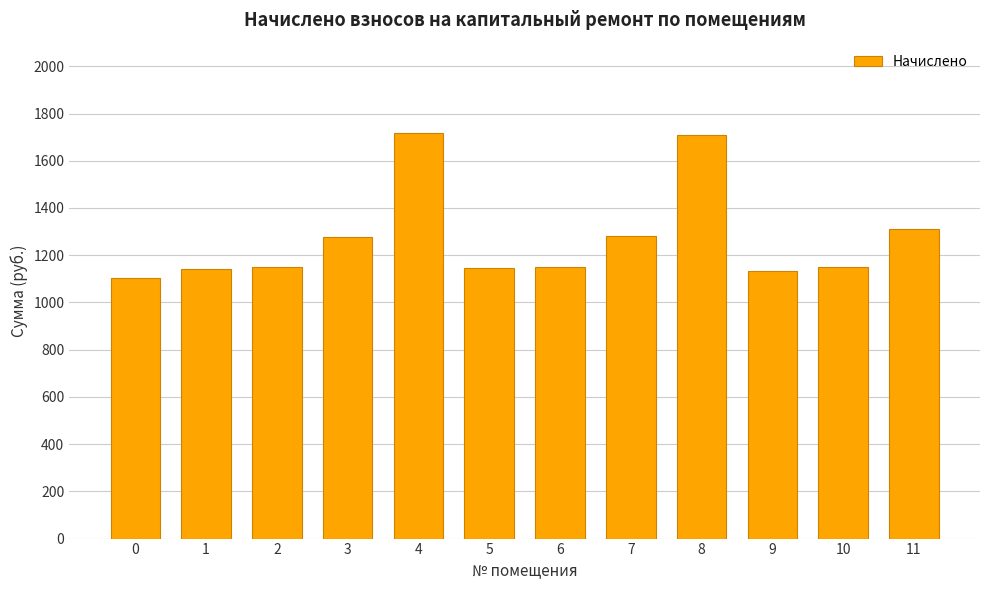

Count the number of values greater than 1150.

8